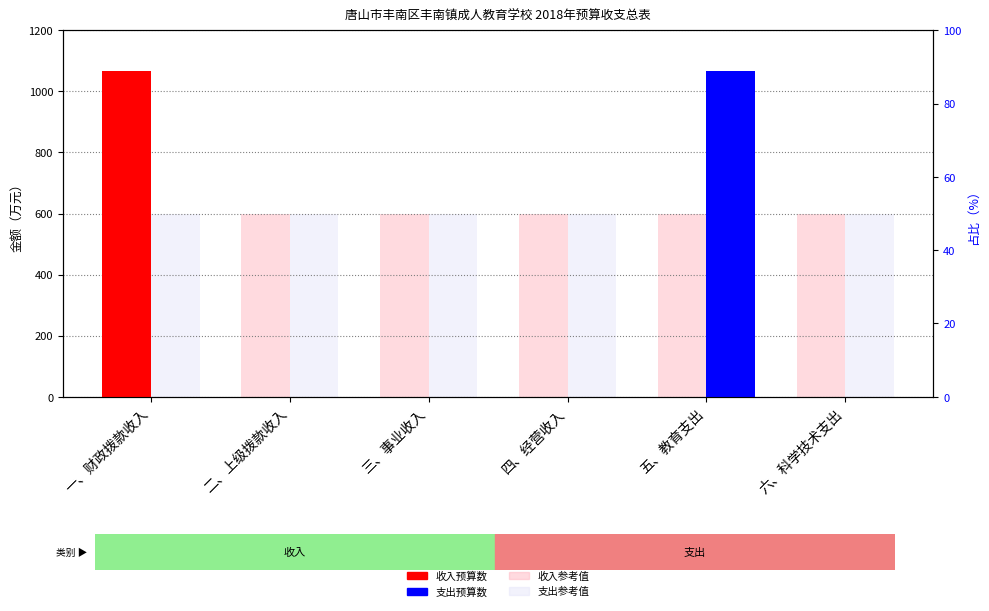

Which has a higher value, 五、教育支出 or 四、经营收入?

五、教育支出